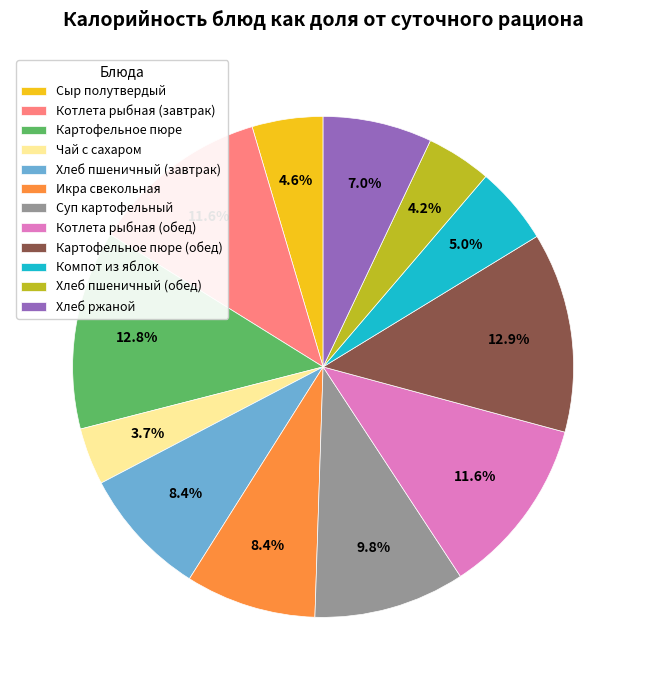

Does any single category account for the majority?

No